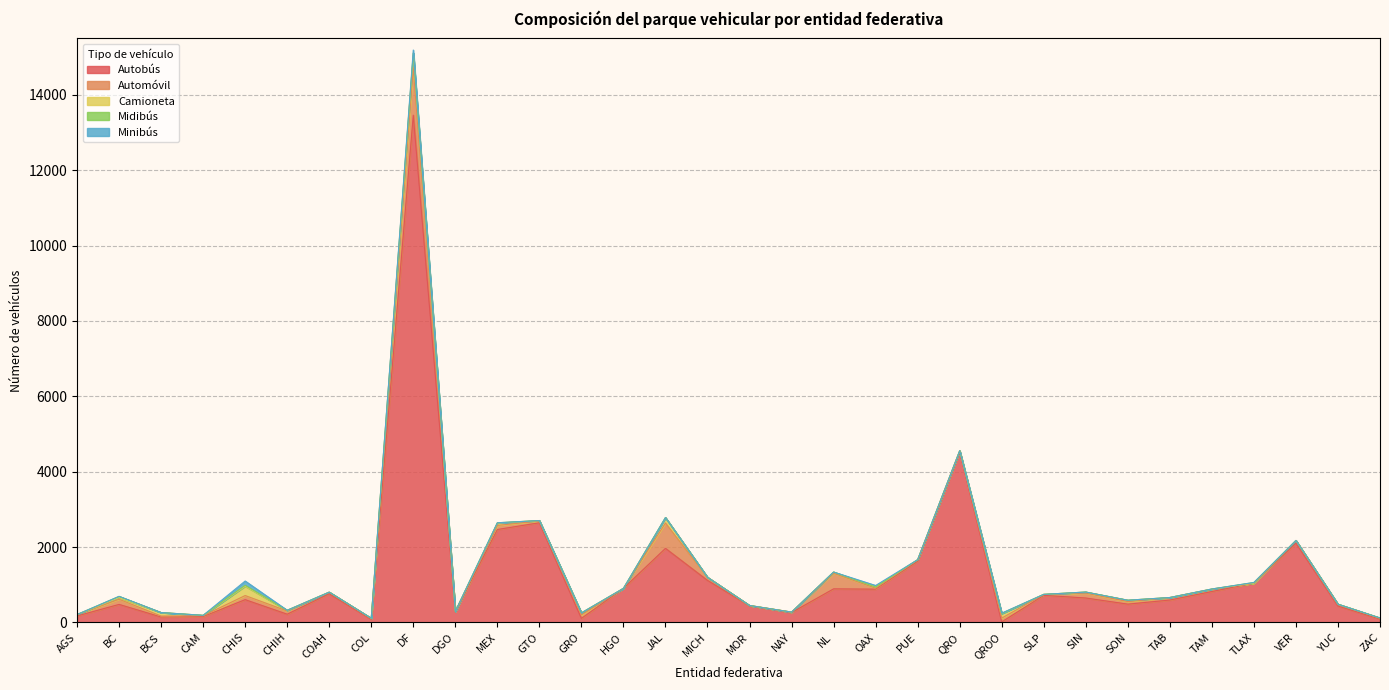

Does the chart have visible grid lines?

Yes